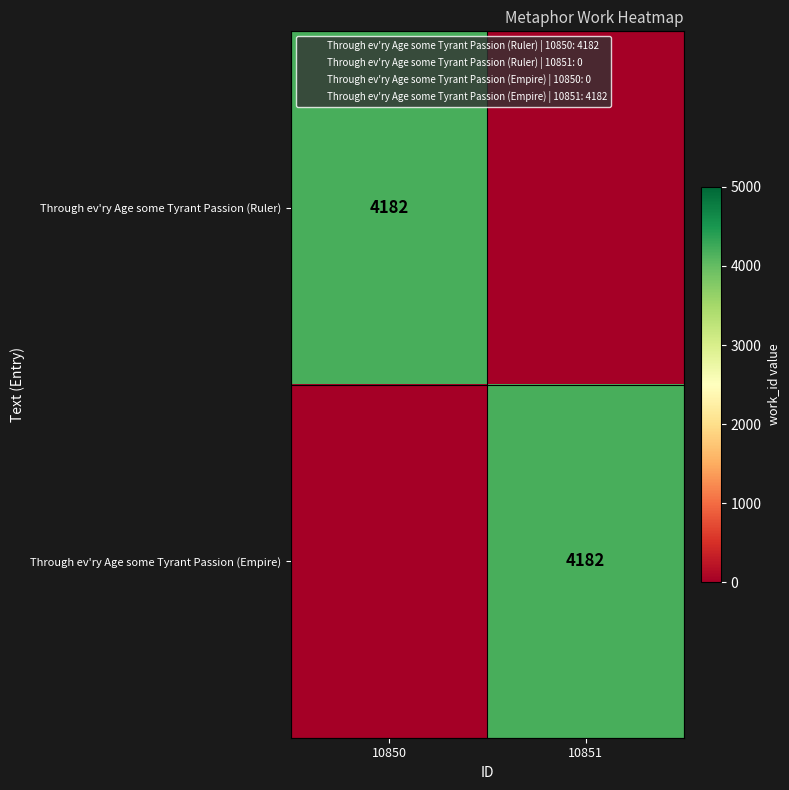

Which series changed the most between 10850 and 10851?

Through ev'ry Age some Tyrant Passion (Ruler)